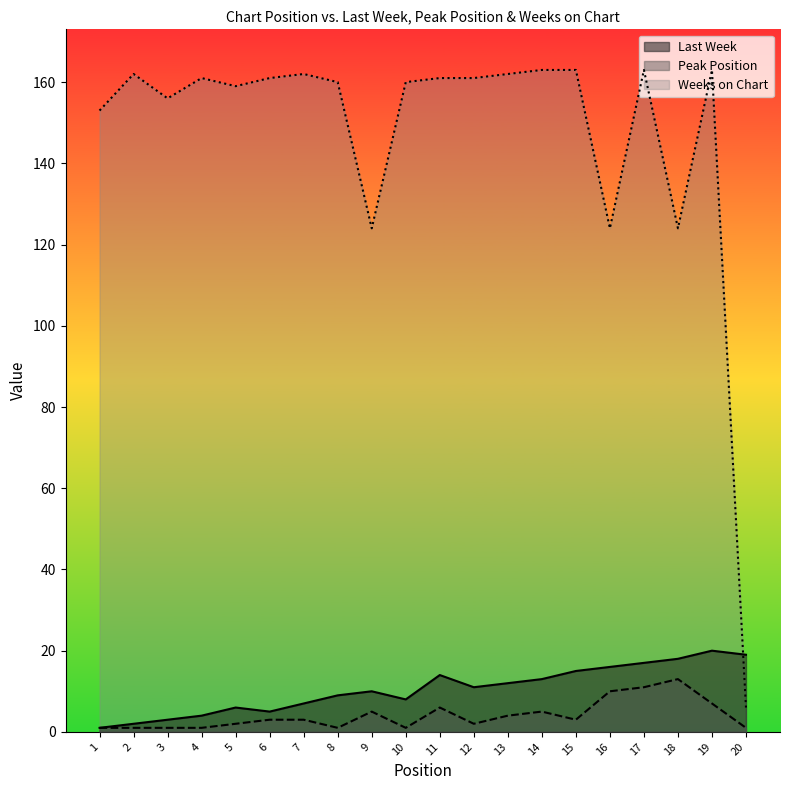

Count the number of data series in this chart.

3